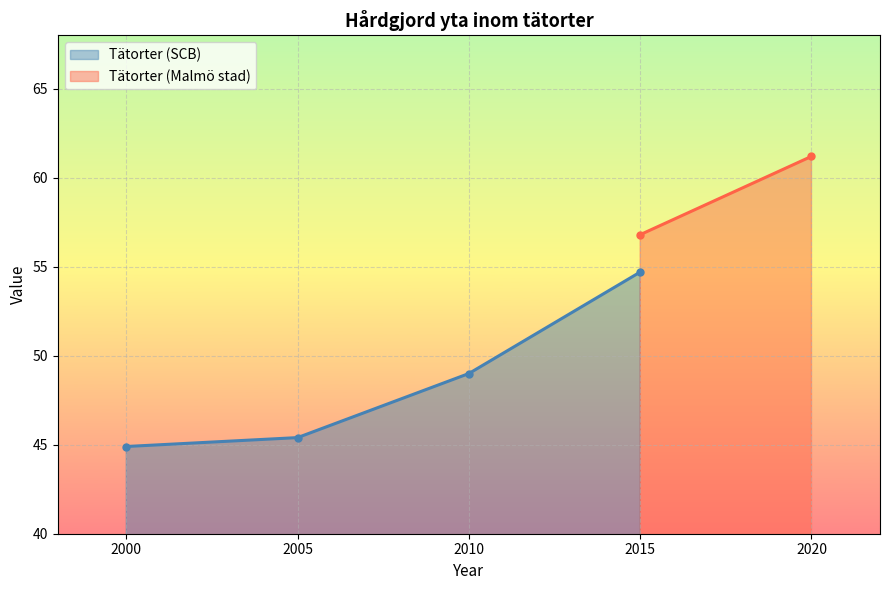

What is the value of the 4th point from the left?

54.7